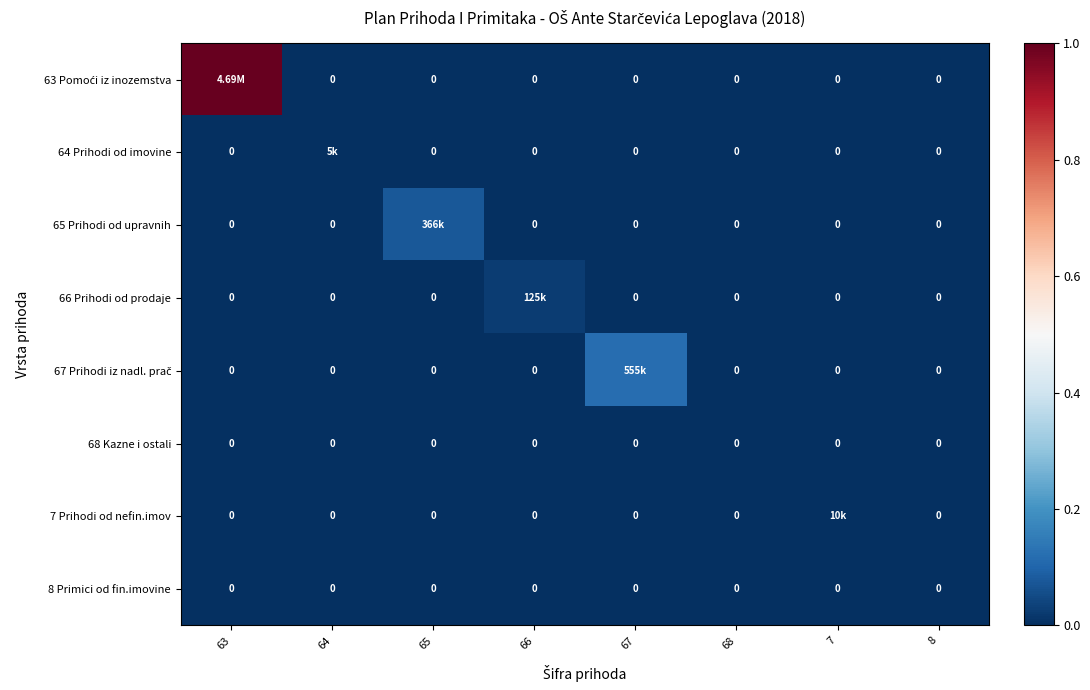

At which category is the sum across all series the highest?

63